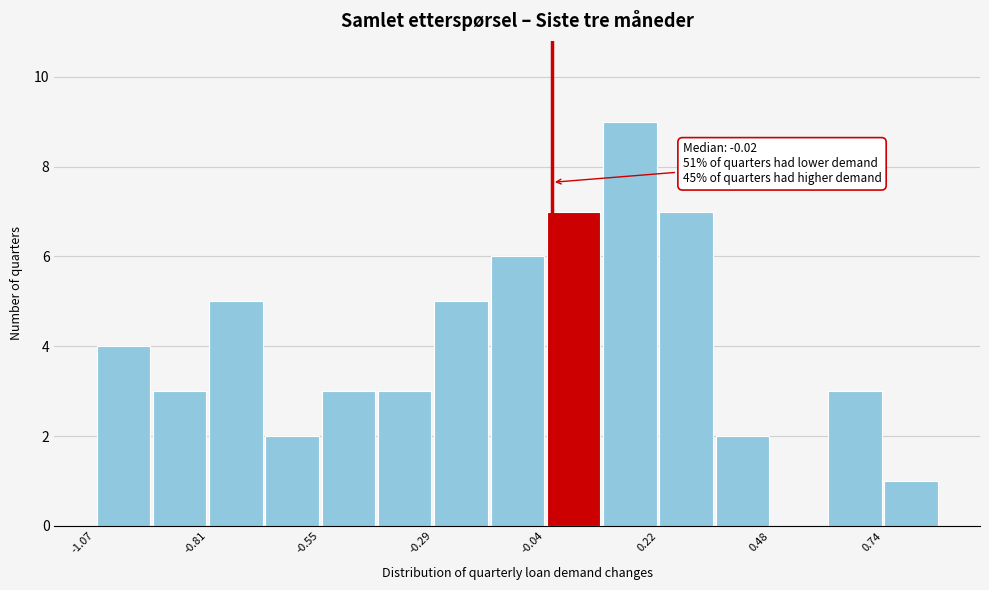

Around what value on the x-axis is the tallest bar? Give the approximate position of its centre, as read against the axis.

0.15